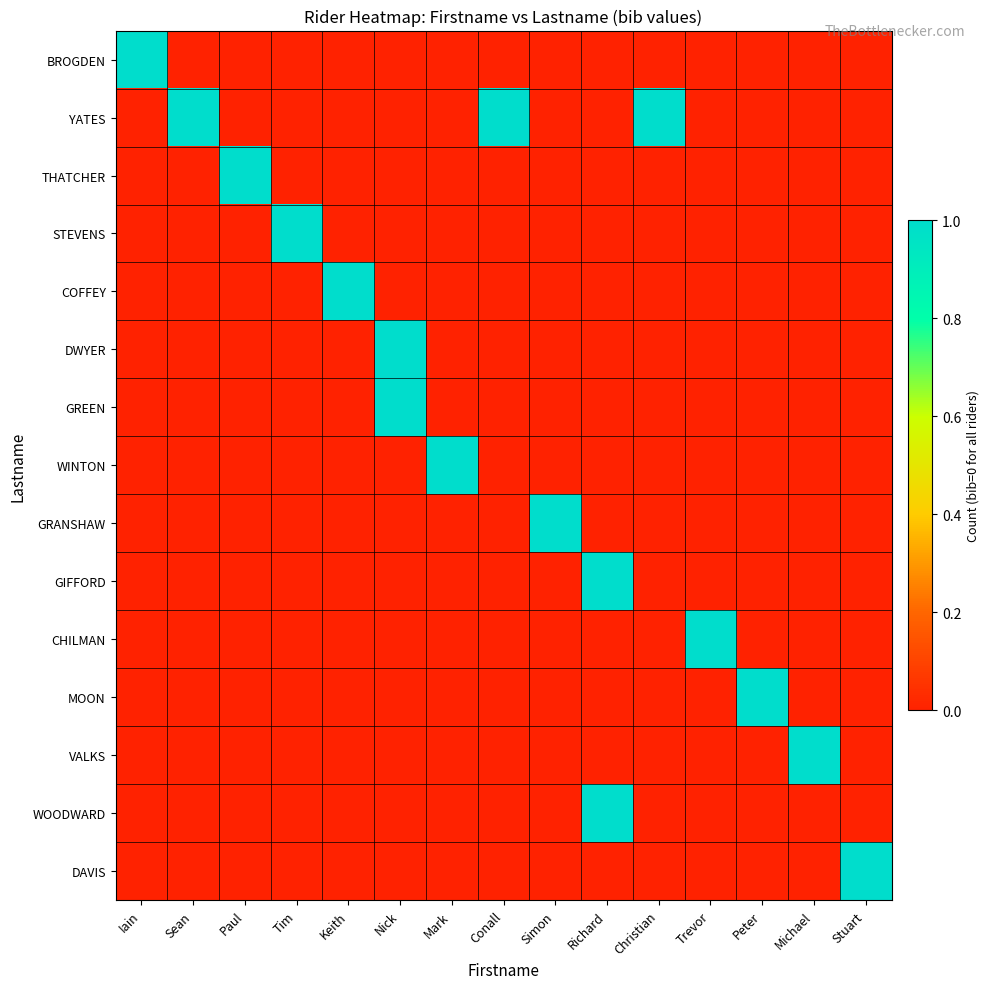

At how many categories does at least one series exceed 0?

15